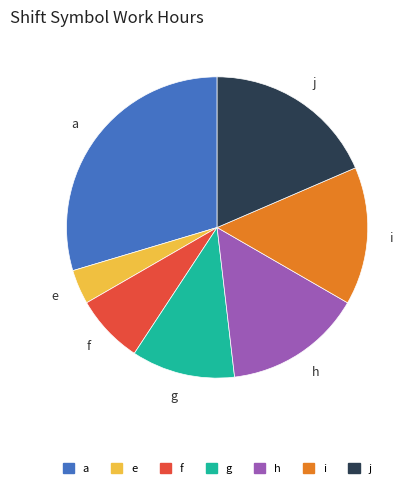

Is the sum of j and h greater than half?

No